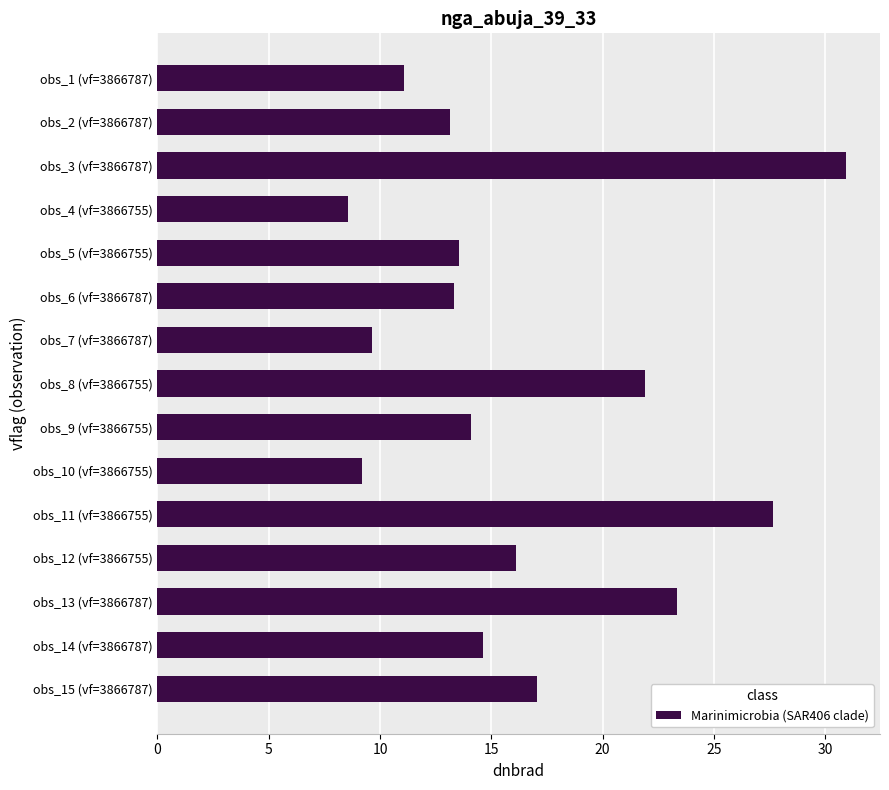

What is the maximum value shown in the chart?

30.9